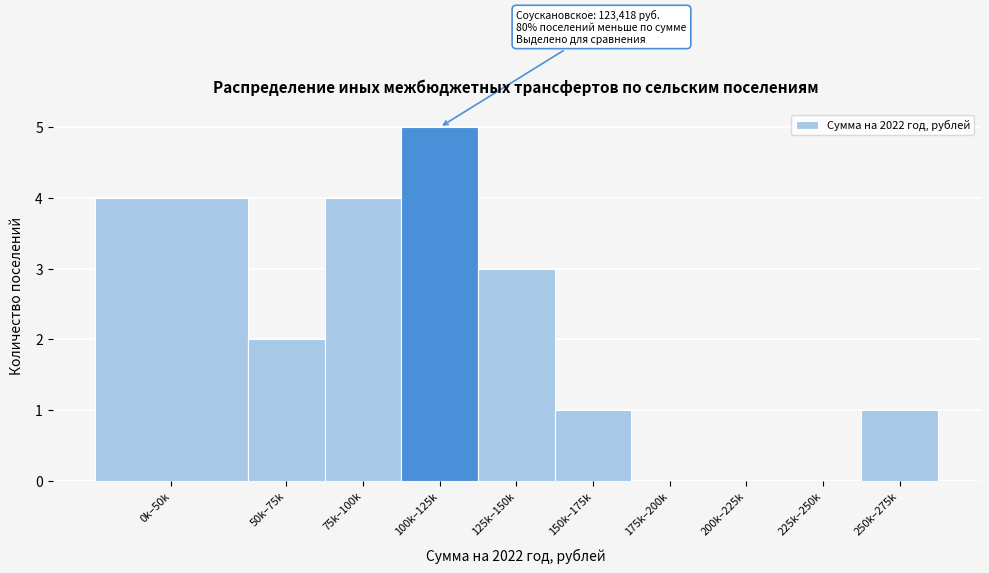

Reading right to left, list all the values displayed in this chart.

250k–275k=1	225k–250k=0	200k–225k=0	175k–200k=0	150k–175k=1	125k–150k=3	100k–125k=5	75k–100k=4	50k–75k=2	0k–50k=4